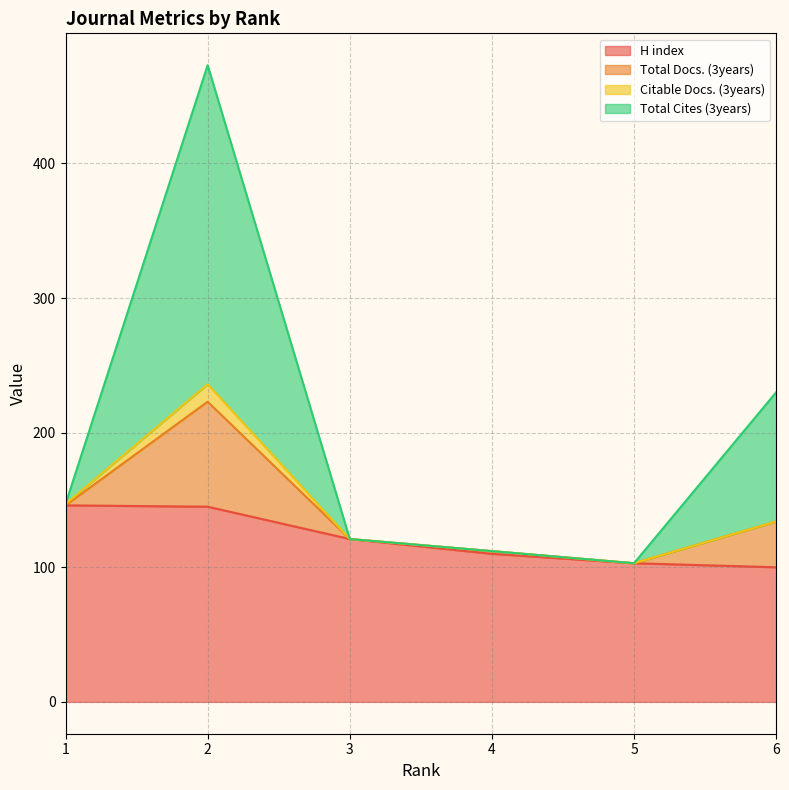

At which category is the sum across all series the highest?

2